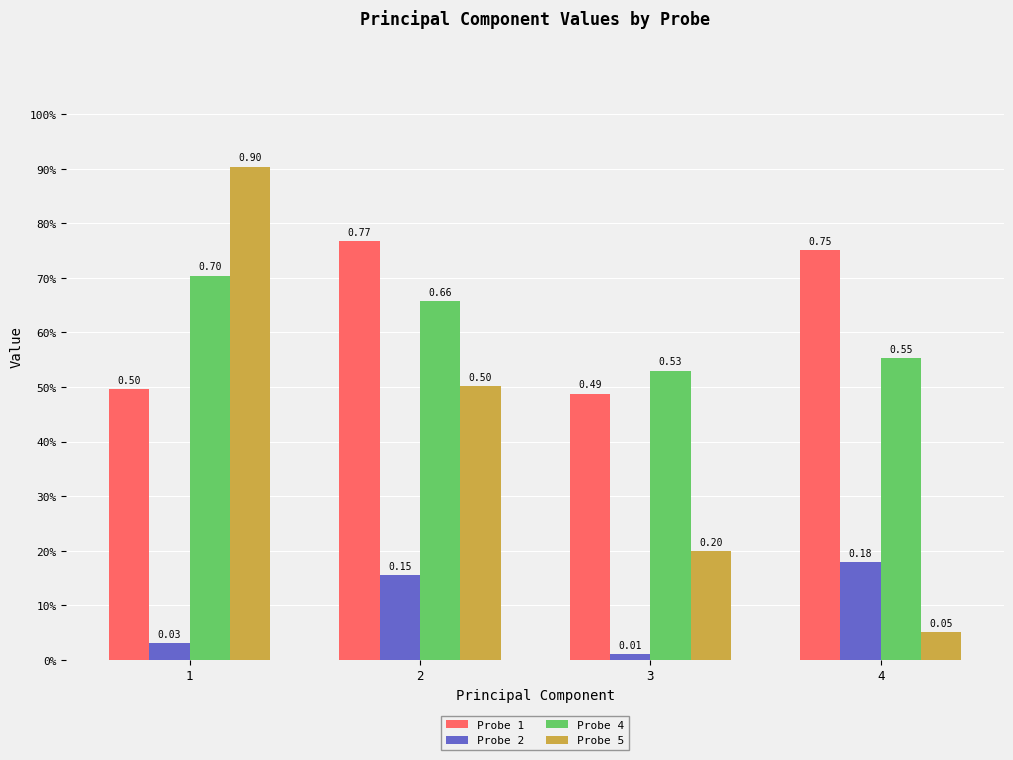

What is the difference between the Probe 1 values at 2 and 3?

0.3